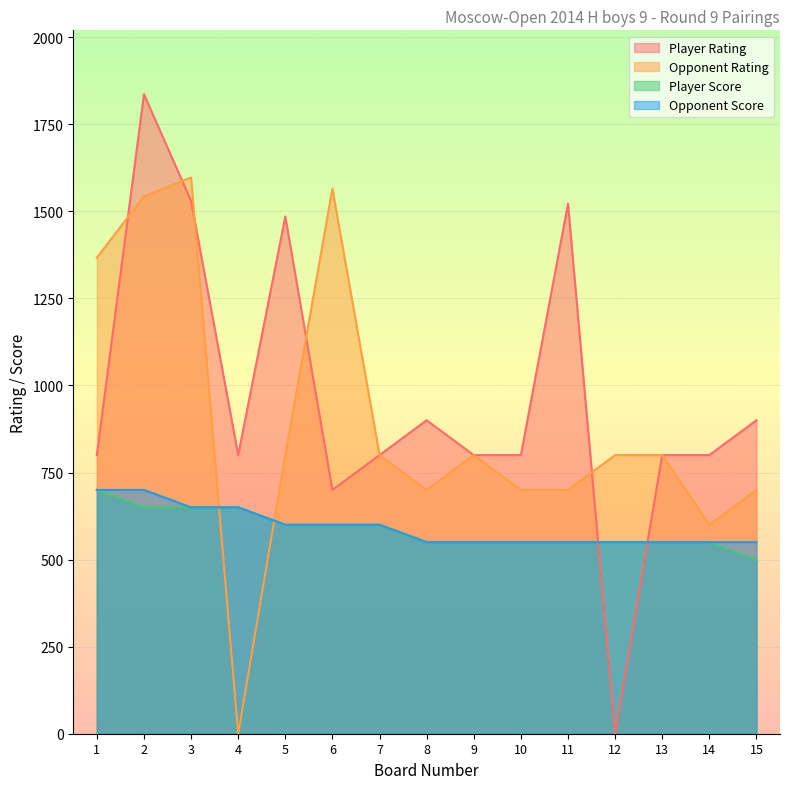

What is the average value of the Opponent Score series?

593